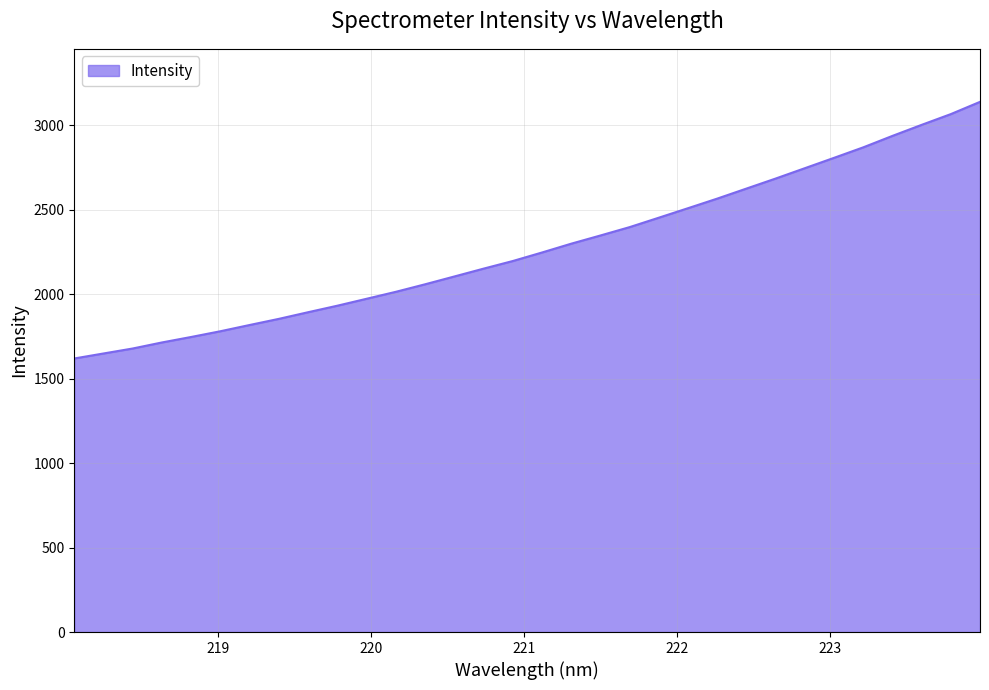

What is the minimum value shown in the chart?

1619.7